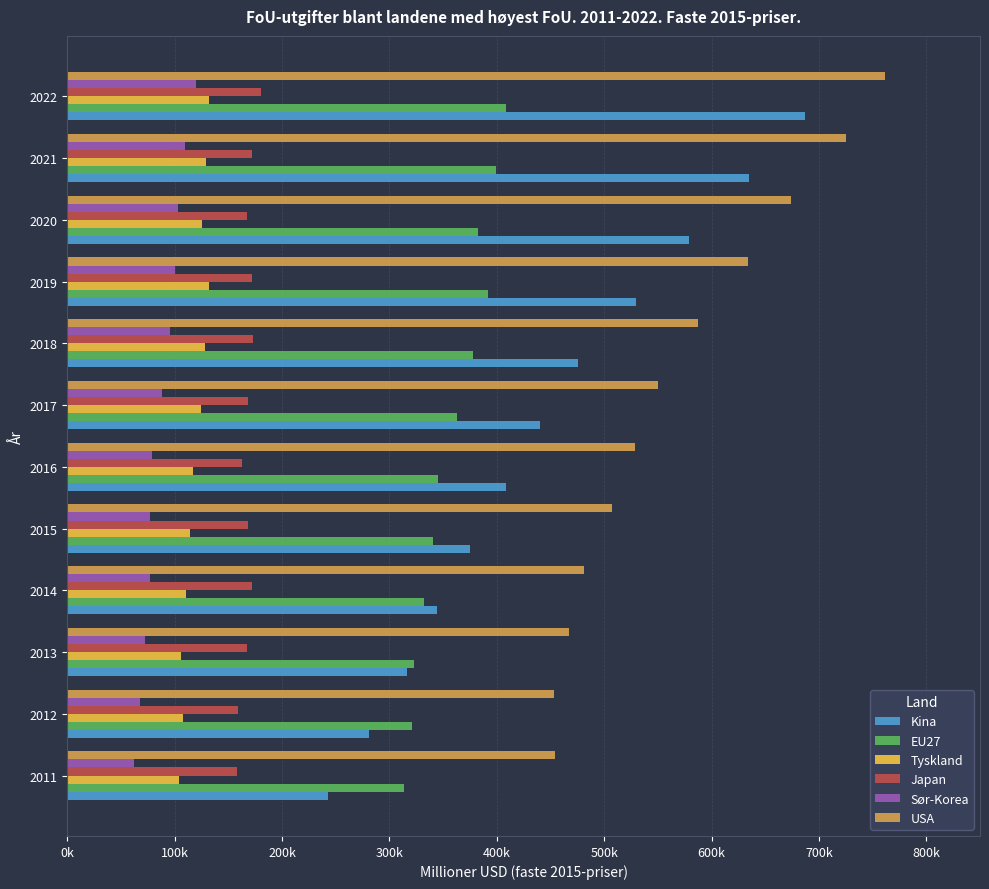

List the series in order of their peak value, lowest first.

Sør-Korea, Tyskland, Japan, EU27, Kina, USA